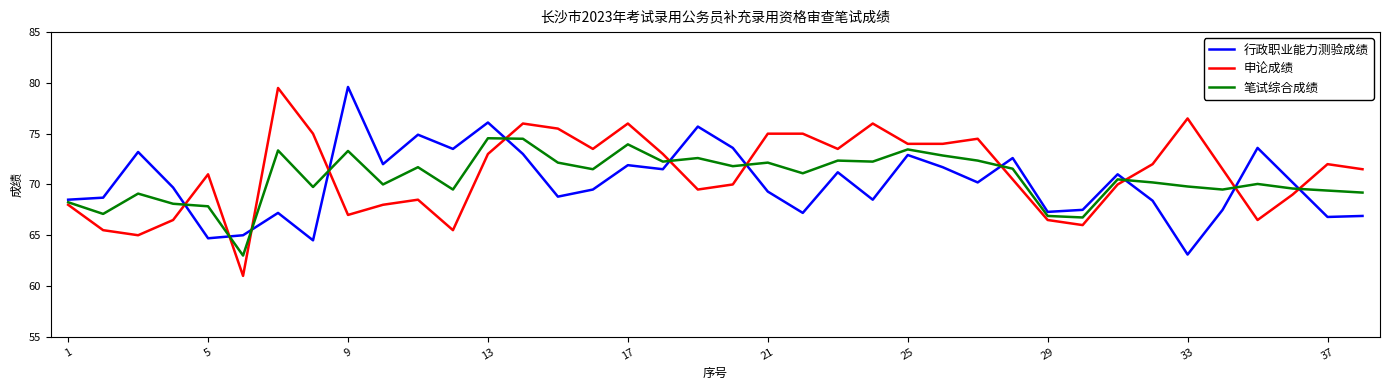

True or false: 申论成绩 and 行政职业能力测验成绩 cross at least once.

True